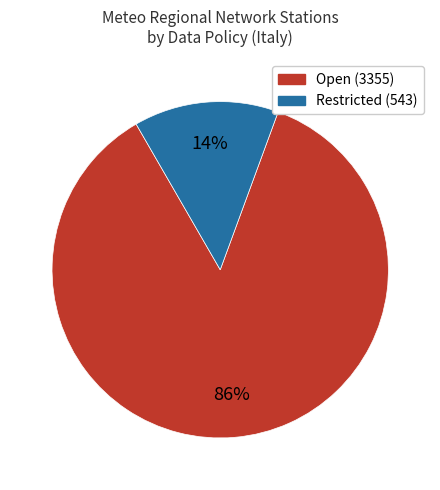

To the nearest percent, what is the average slice percentage?

50%